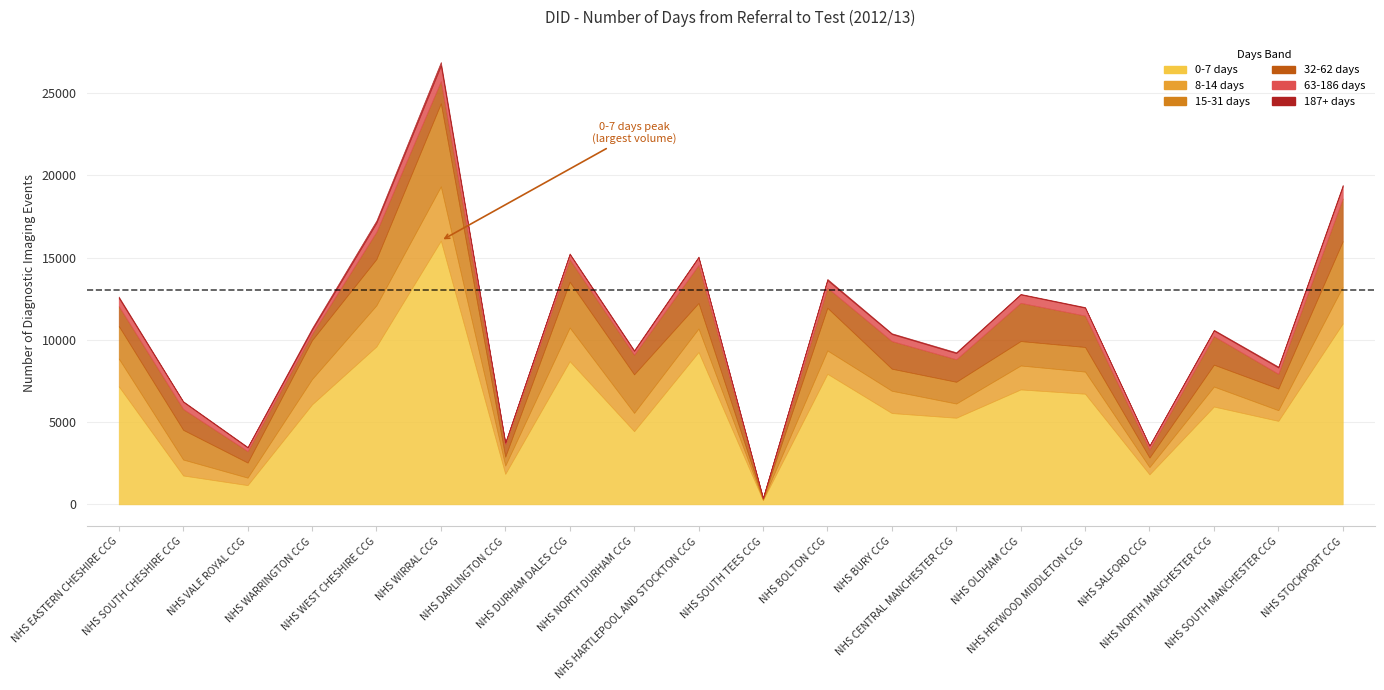

What is the total value across all series at NHS OLDHAM CCG?

12790